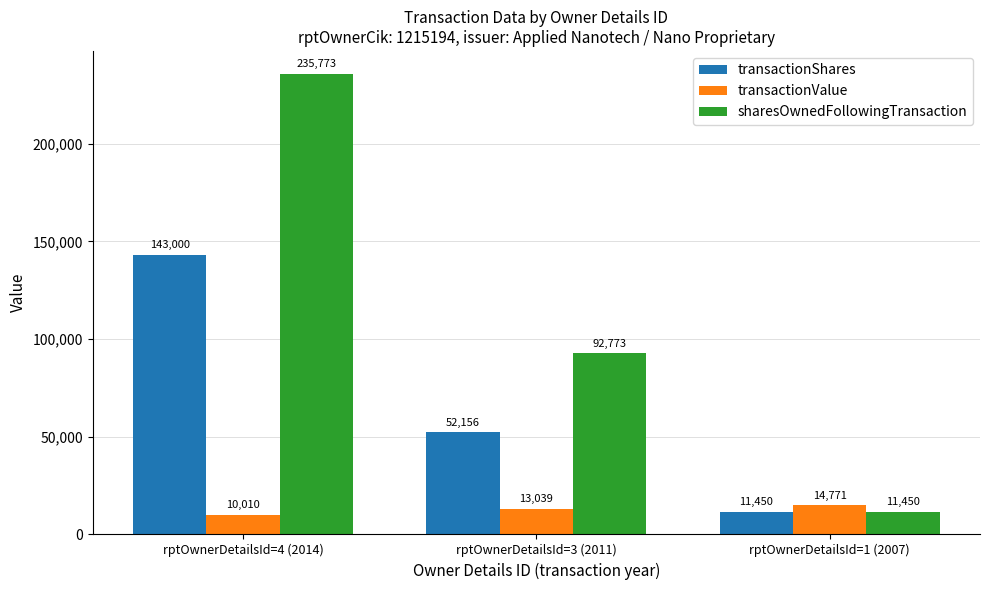

How many values in the transactionValue series are below 13039?

1